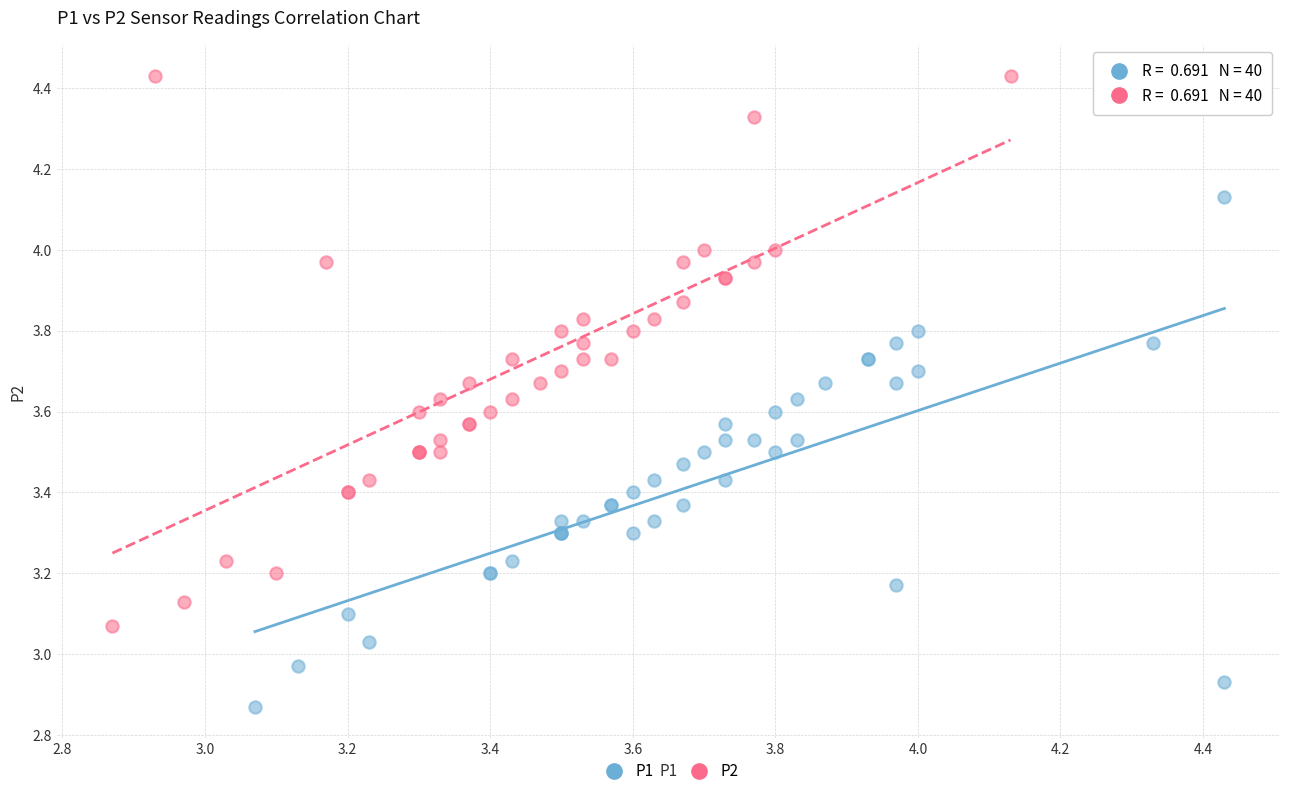

Which series reaches the maximum Y coordinate?

P2